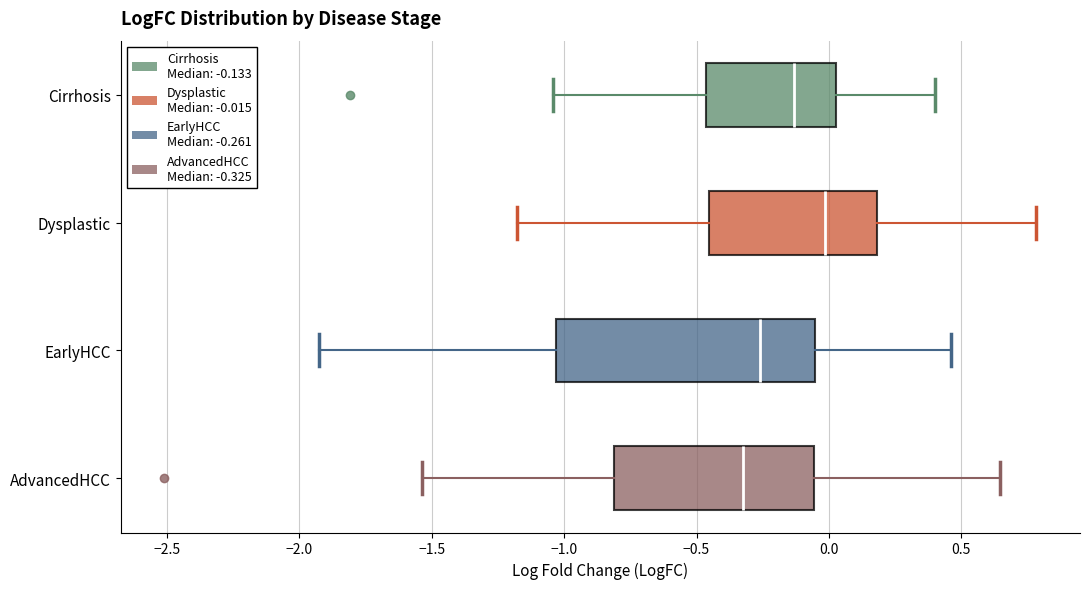

Reading bottom to top, transcribe this box plot: for each box, give where its median line is, the range the box spans, and where its two whiskers end, as read against the x-axis. The values are not printed on the chart, so give them approximately, as read against the axis.

AdvancedHCC: median -0.30, box -0.80 to -0.05, whiskers -1.55 to 0.65
EarlyHCC: median -0.25, box -1.05 to -0.05, whiskers -1.90 to 0.45
Dysplastic: median 0.00, box -0.45 to 0.20, whiskers -1.20 to 0.80
Cirrhosis: median -0.15, box -0.45 to 0.05, whiskers -1.05 to 0.40